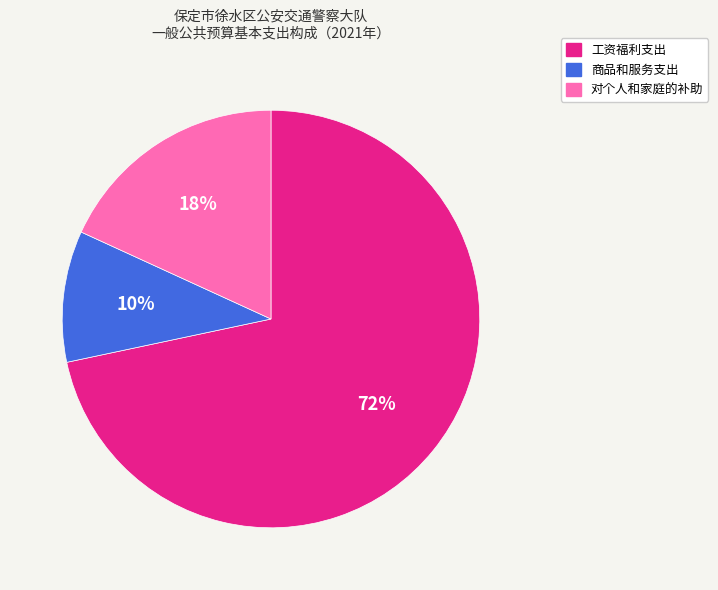

Is it true that 工资福利支出 is 60% of the pie?

False